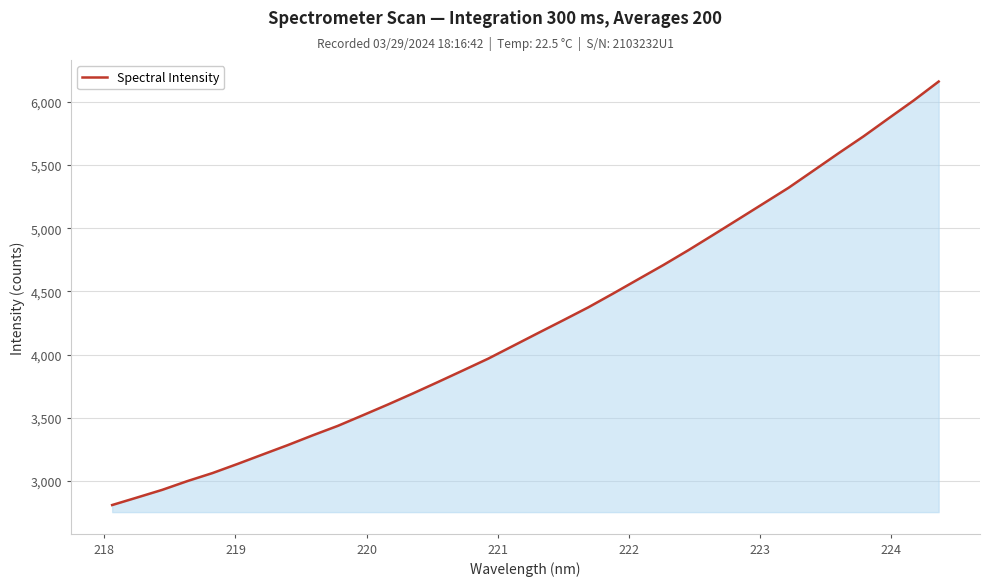

What is the difference between the maximum and minimum values?

3350.5